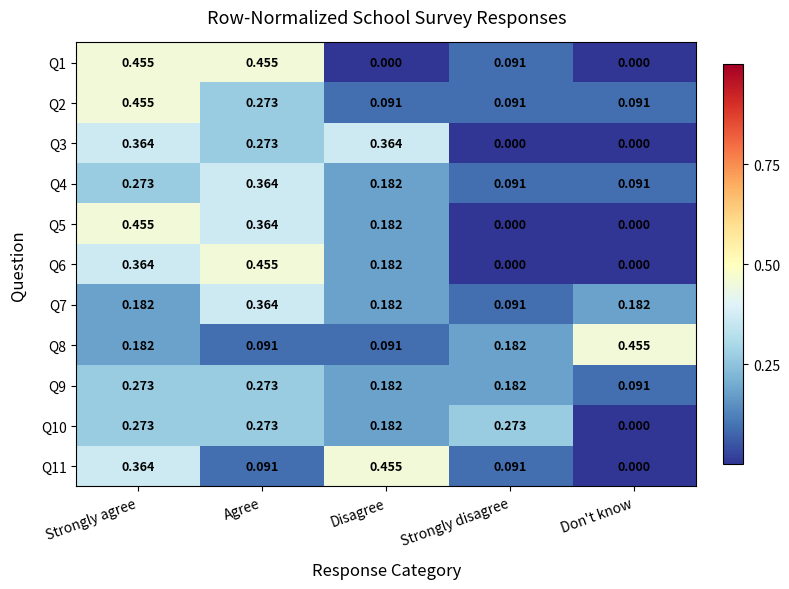

At which label is Q10 closest to 0?

Don't know